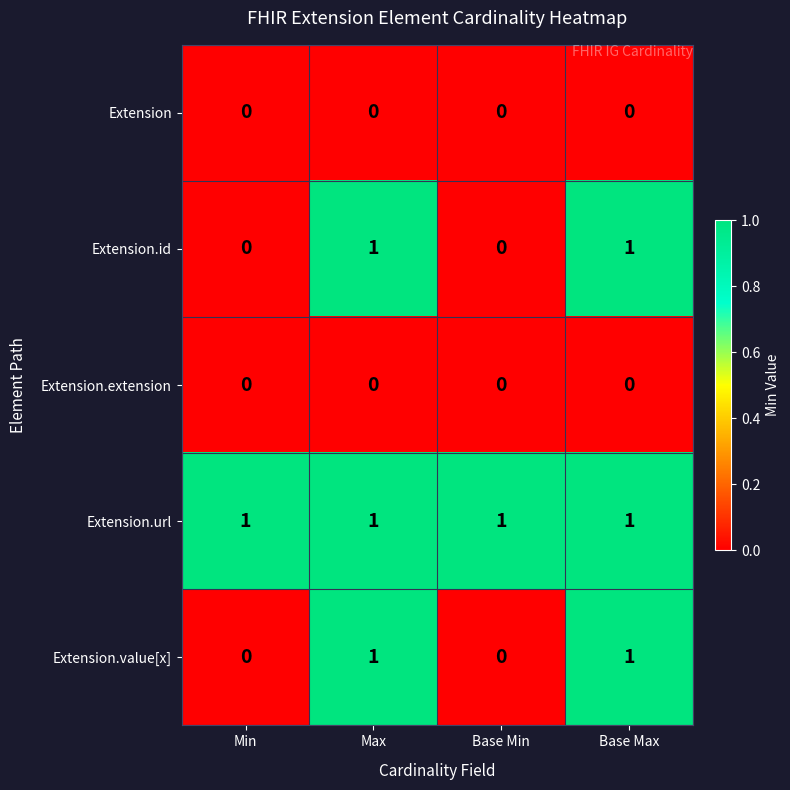

True or false: Extension.value[x] has a value of 1 at Base Max.

True